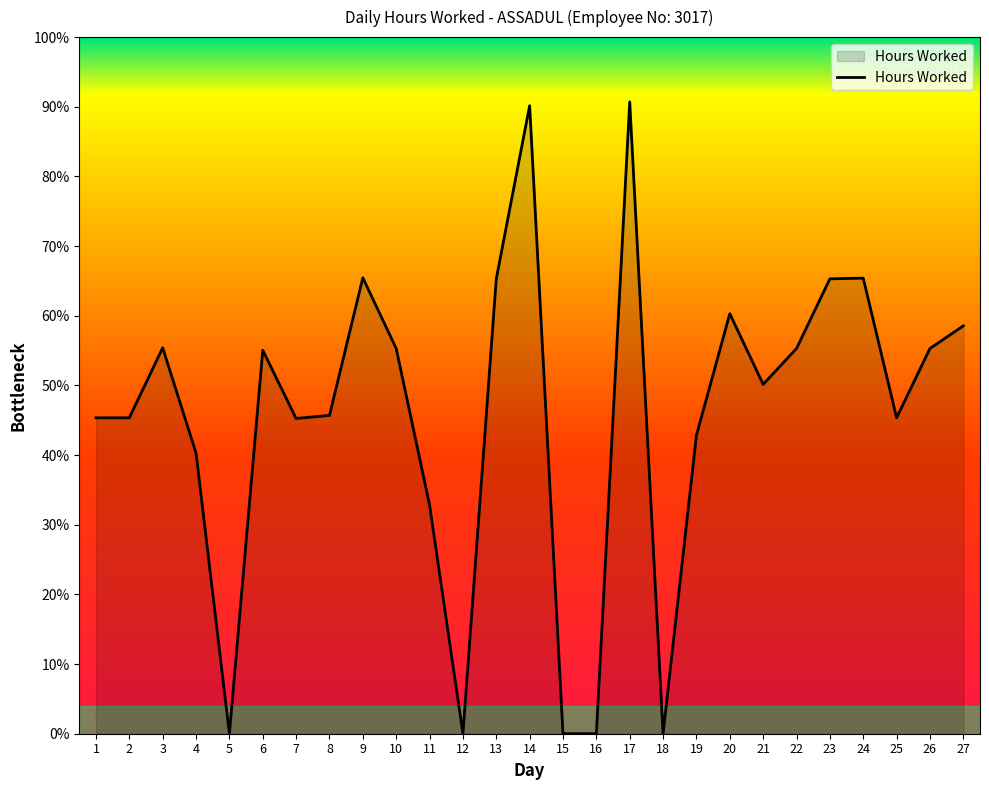

Rank the categories by value from highest to lowest.

17, 14, 9, 24, 13, 23, 20, 27, 3, 10, 22, 26, 6, 21, 8, 1, 2, 25, 7, 19, 4, 11, 5, 12, 15, 16, 18